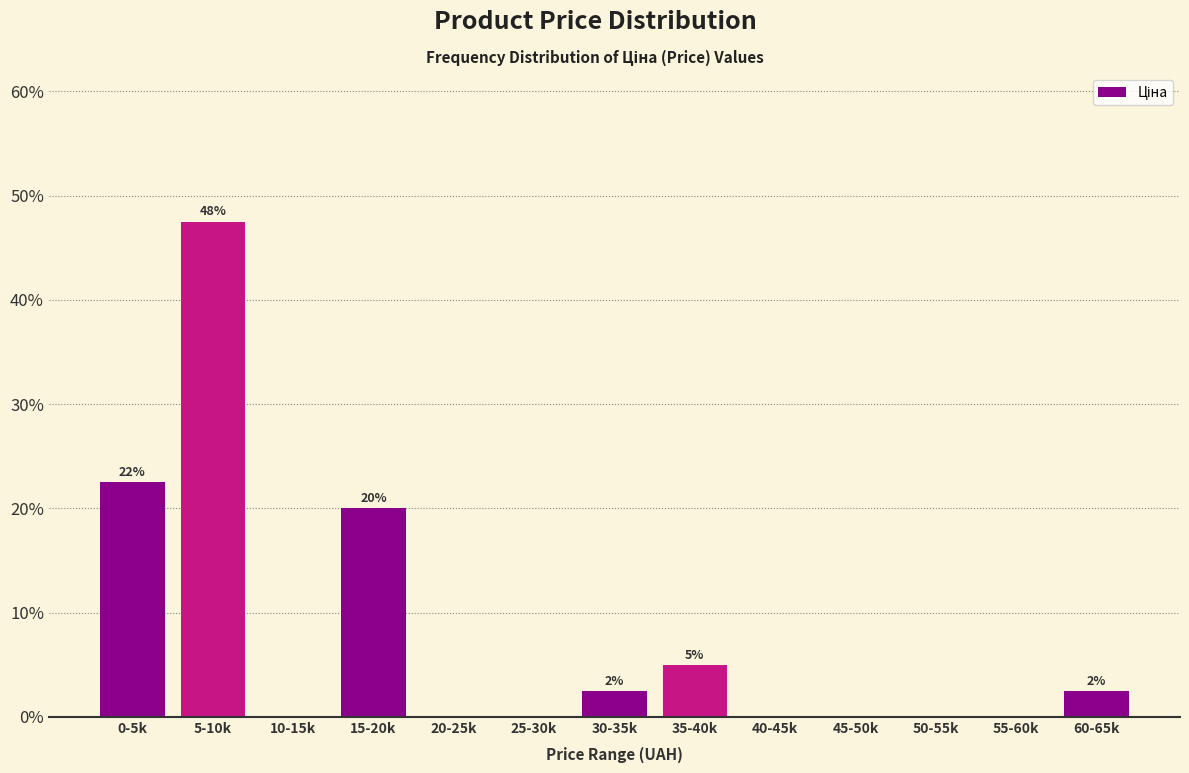

Reading left to right, transcribe all the data shown in this chart.

0-5k=22.5	5-10k=47.5	10-15k=0.0	15-20k=20.0	20-25k=0.0	25-30k=0.0	30-35k=2.5	35-40k=5.0	40-45k=0.0	45-50k=0.0	50-55k=0.0	55-60k=0.0	60-65k=2.5